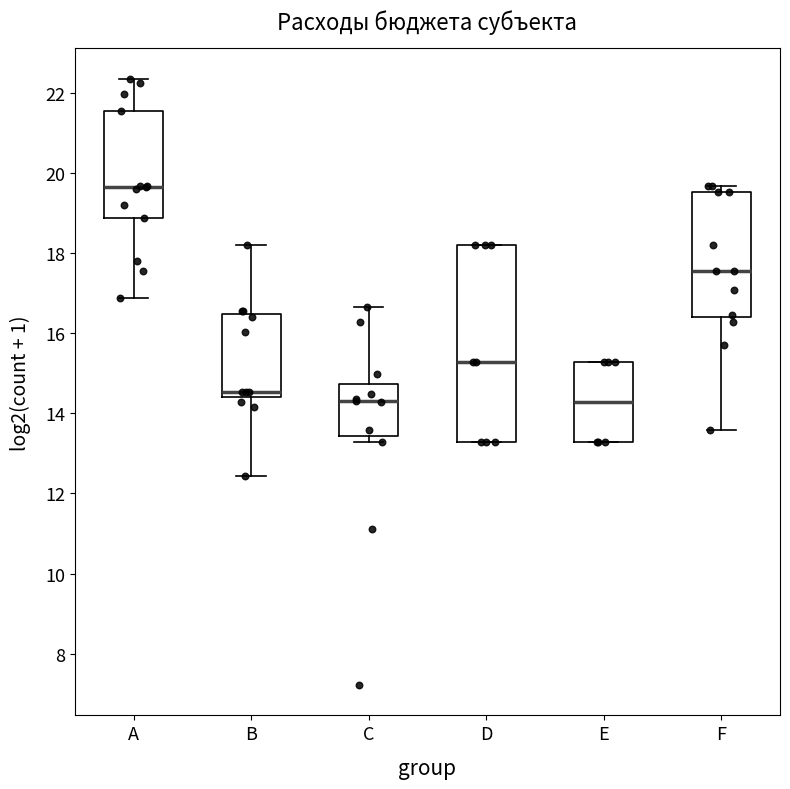

Which box is the tallest, from its lower edge to its upper edge?

D